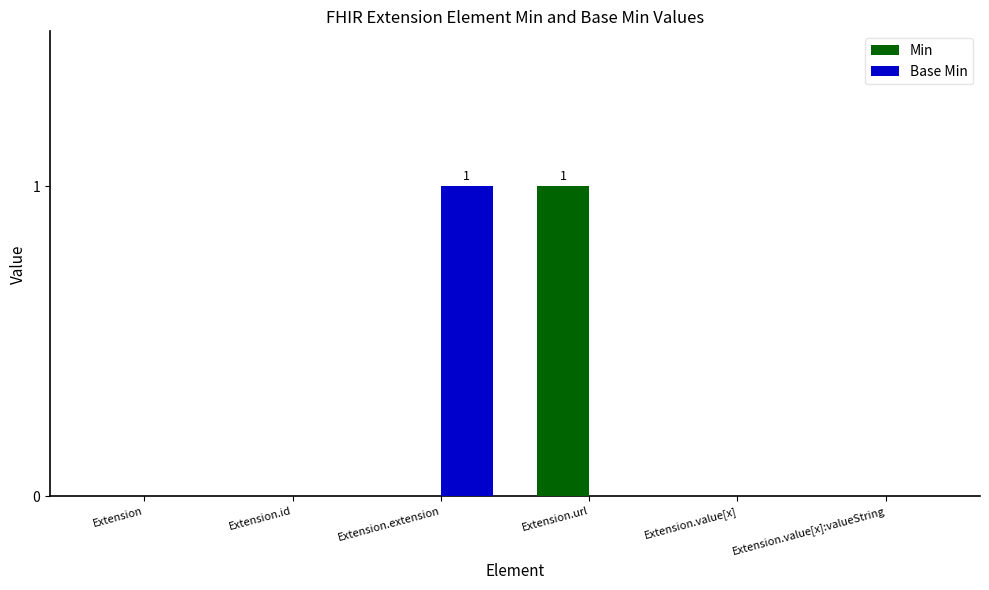

True or false: Min has a value of -1 at Extension.value[x]:valueString.

False